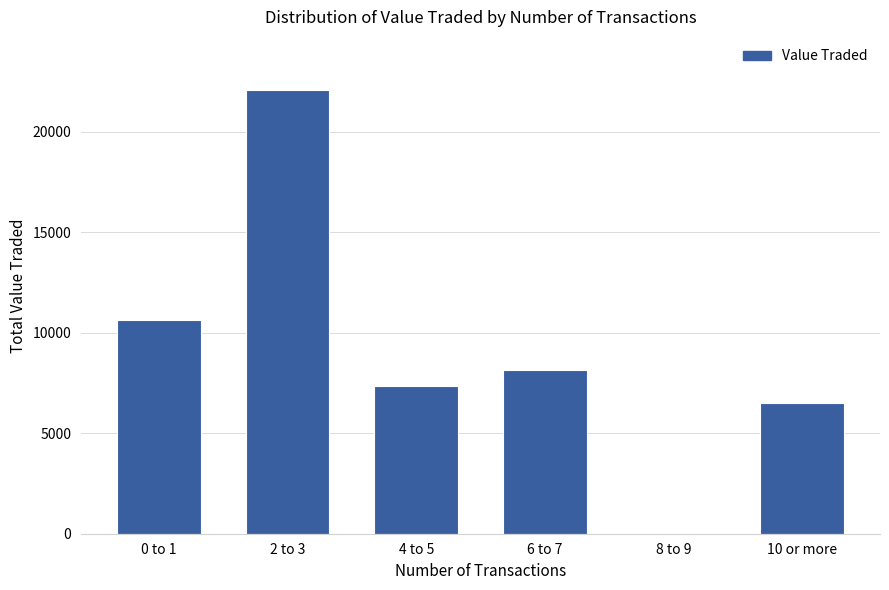

How many values are above zero?

5